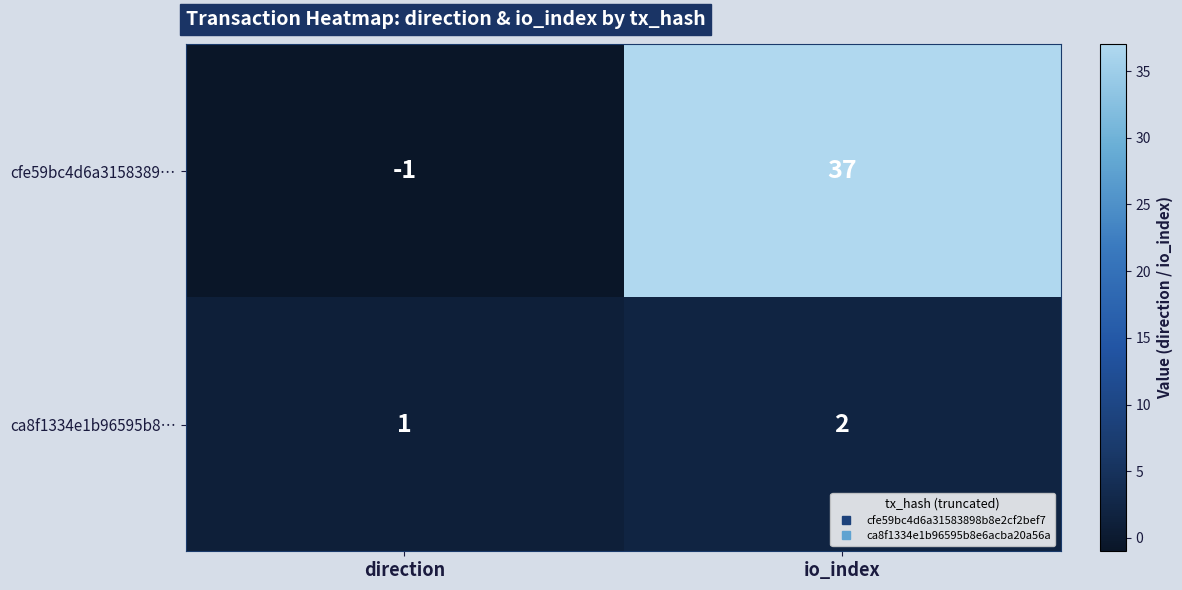

True or false: cfe59bc4d6a3158389… has a value of 15 at io_index.

False